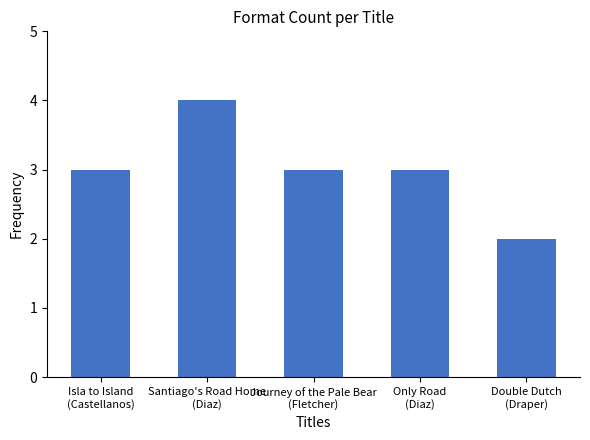

Reading left to right, extract all data points from this chart.

3	4	3	3	2